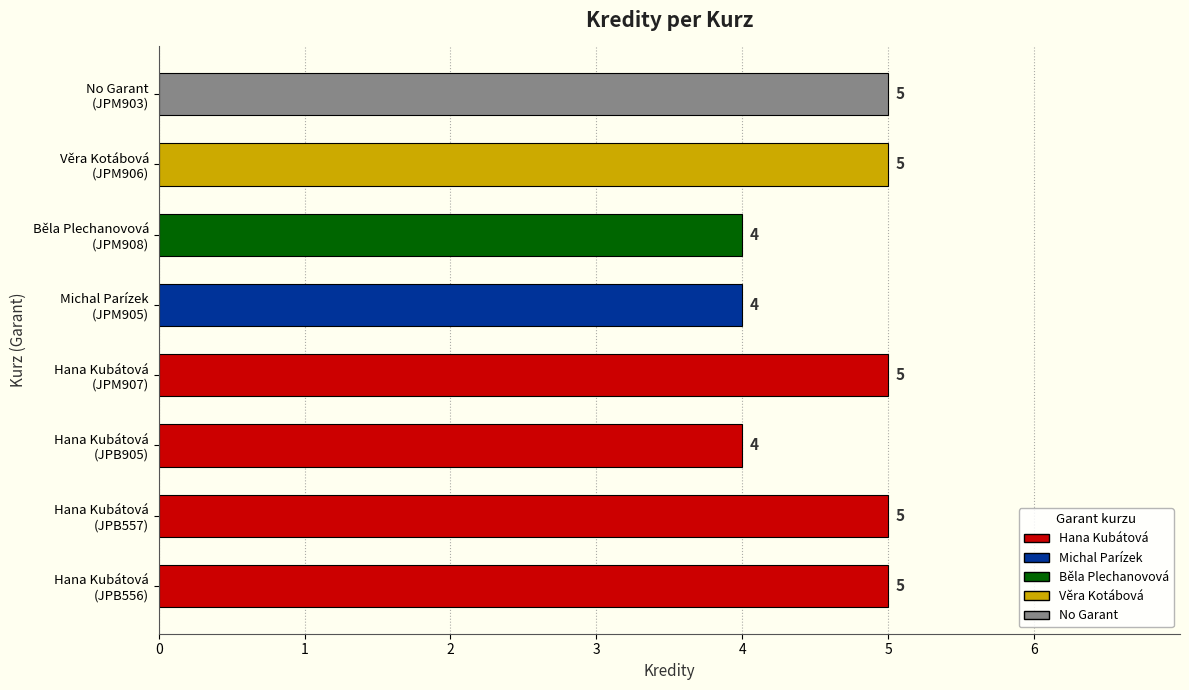

Reading bottom to top, transcribe all the data shown in this chart.

5	5	4	5	4	4	5	5